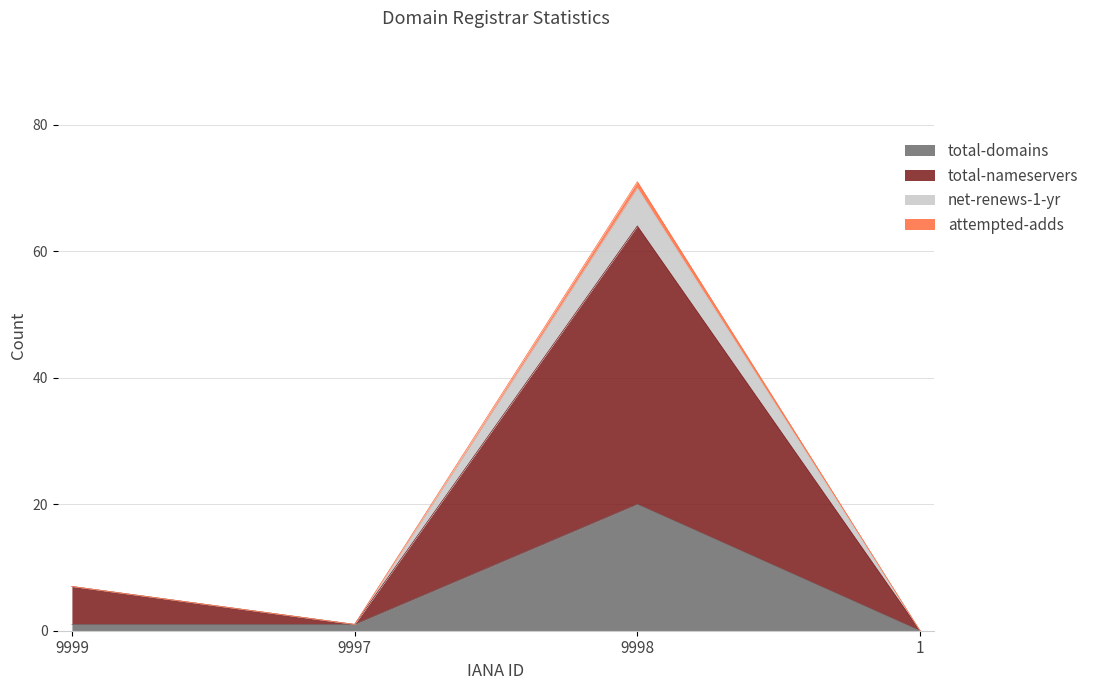

How many interior local peaks does the attempted-adds series have?

1